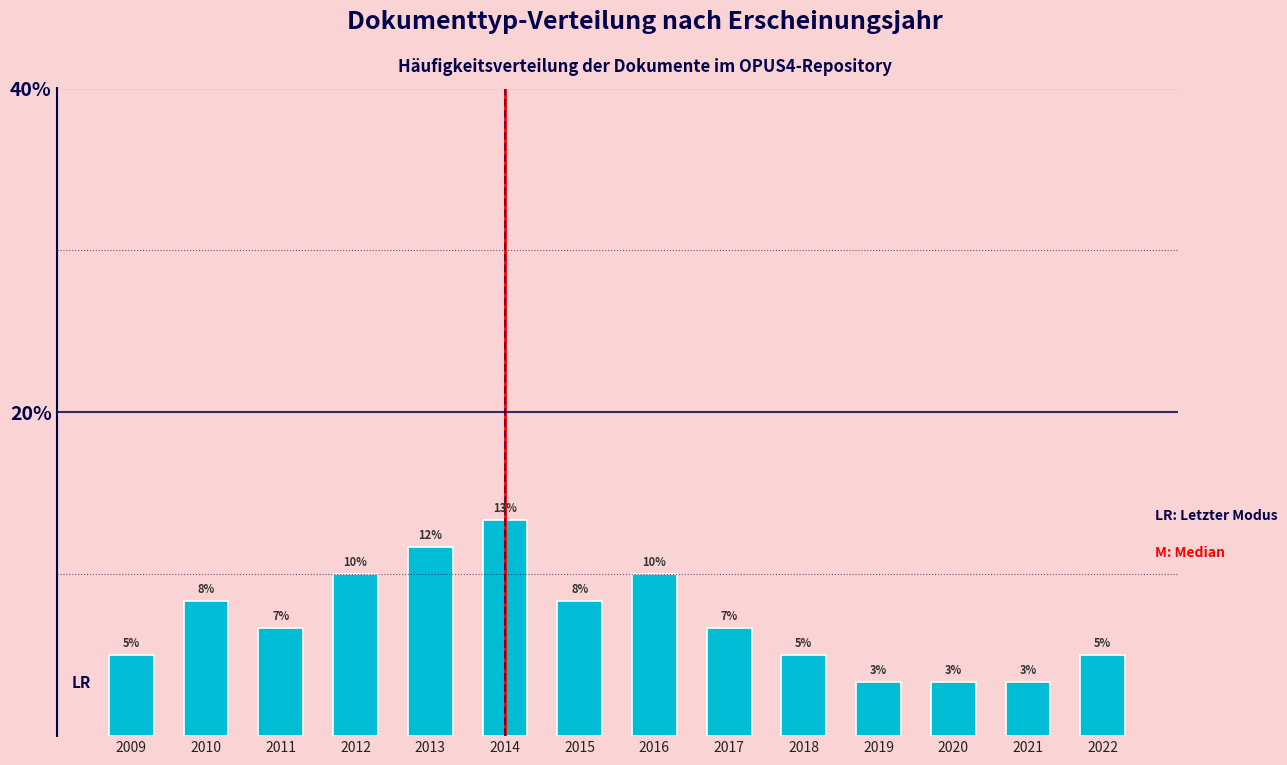

Does the chart contain any negative values?

No